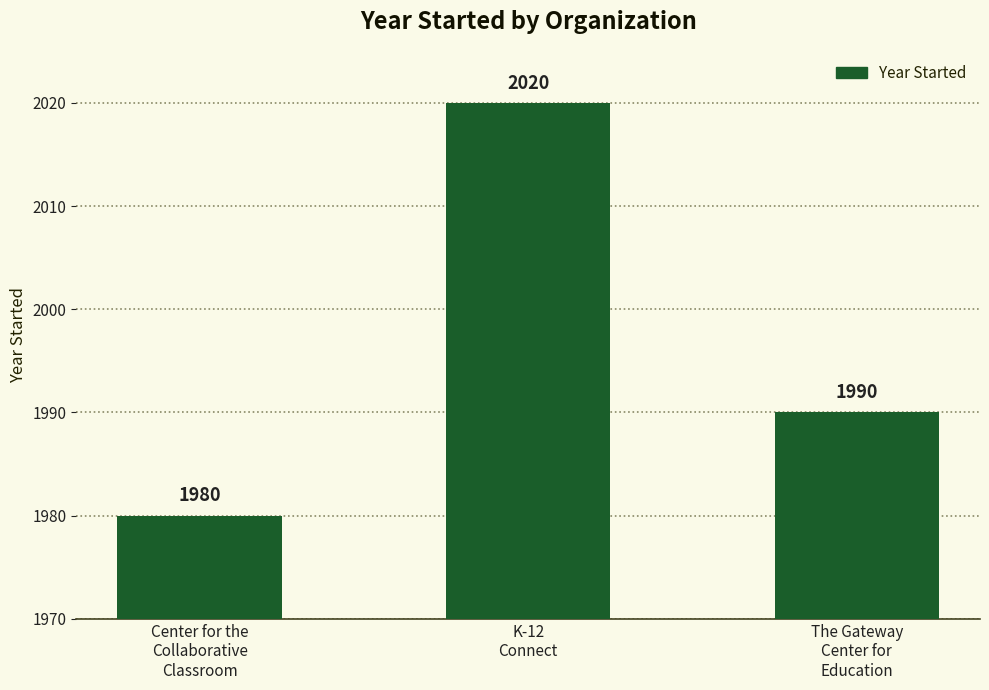

Reading left to right, list all the values displayed in this chart.

Center for the
Collaborative
Classroom=1980	K-12
Connect=2020	The Gateway
Center for
Education=1990